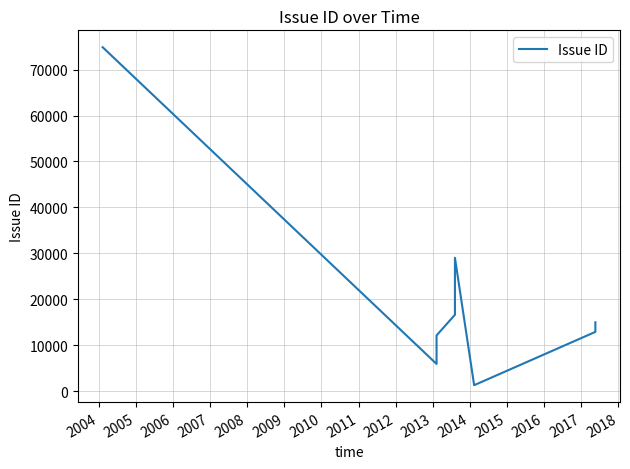

What is the difference between the values at 2009 and 2007?

16119